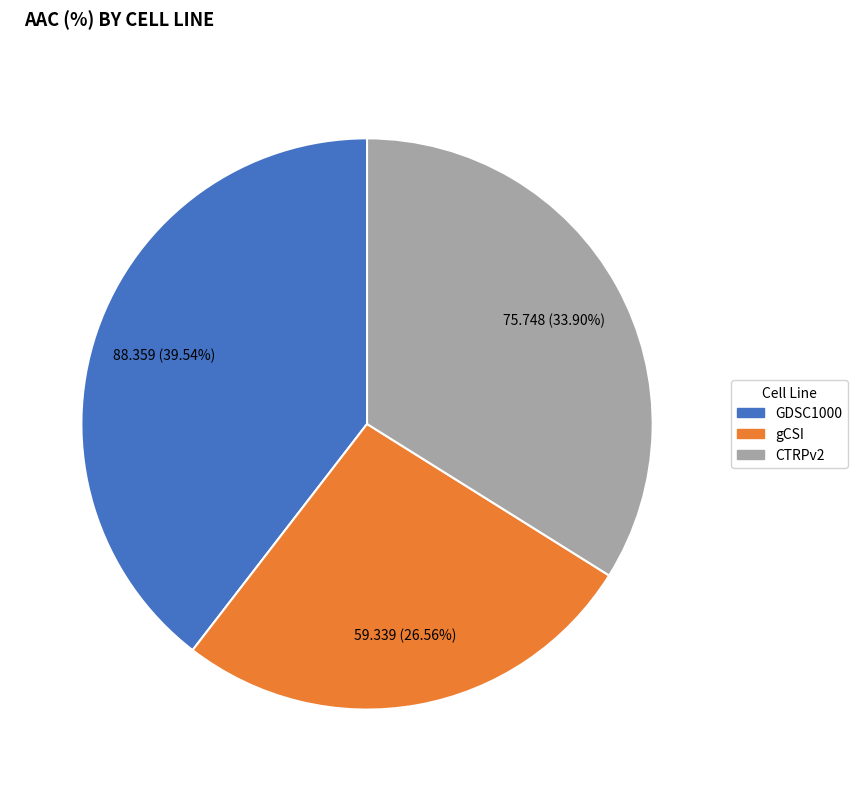

What is the total percentage of gCSI and CTRPv2?

60.5%